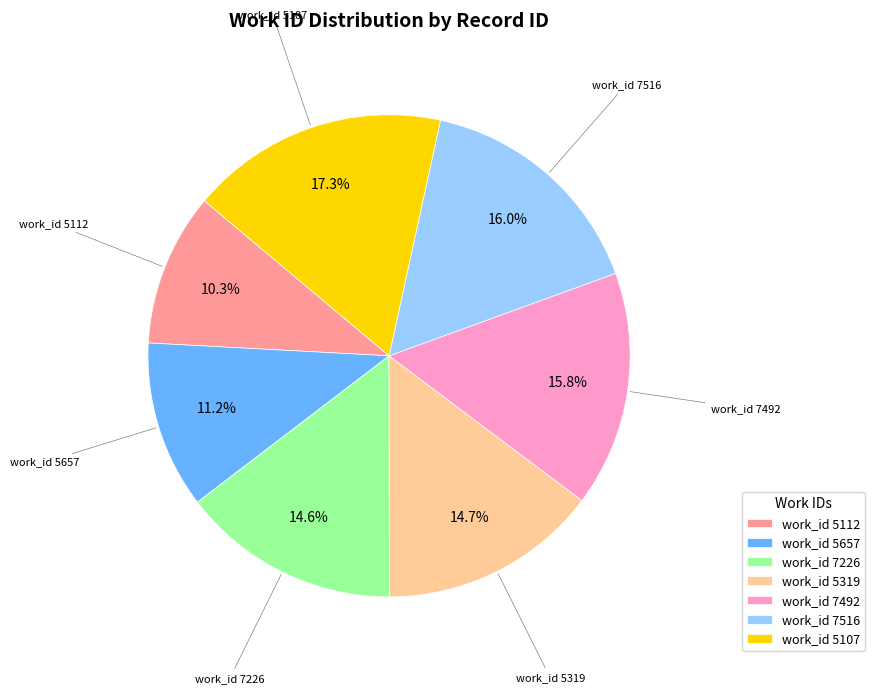

Which category has the biggest portion of the pie?

work_id 5107